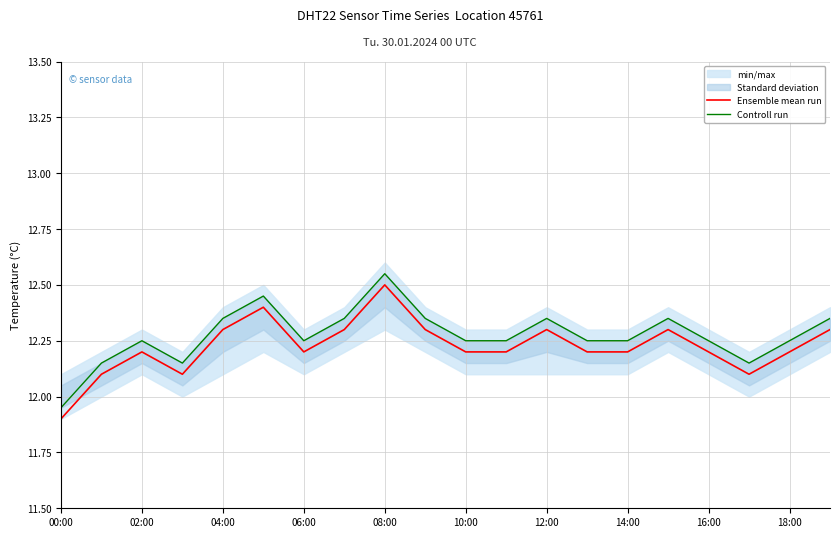

True or false: Ensemble mean run has more than 1 points higher than both neighbors.

True